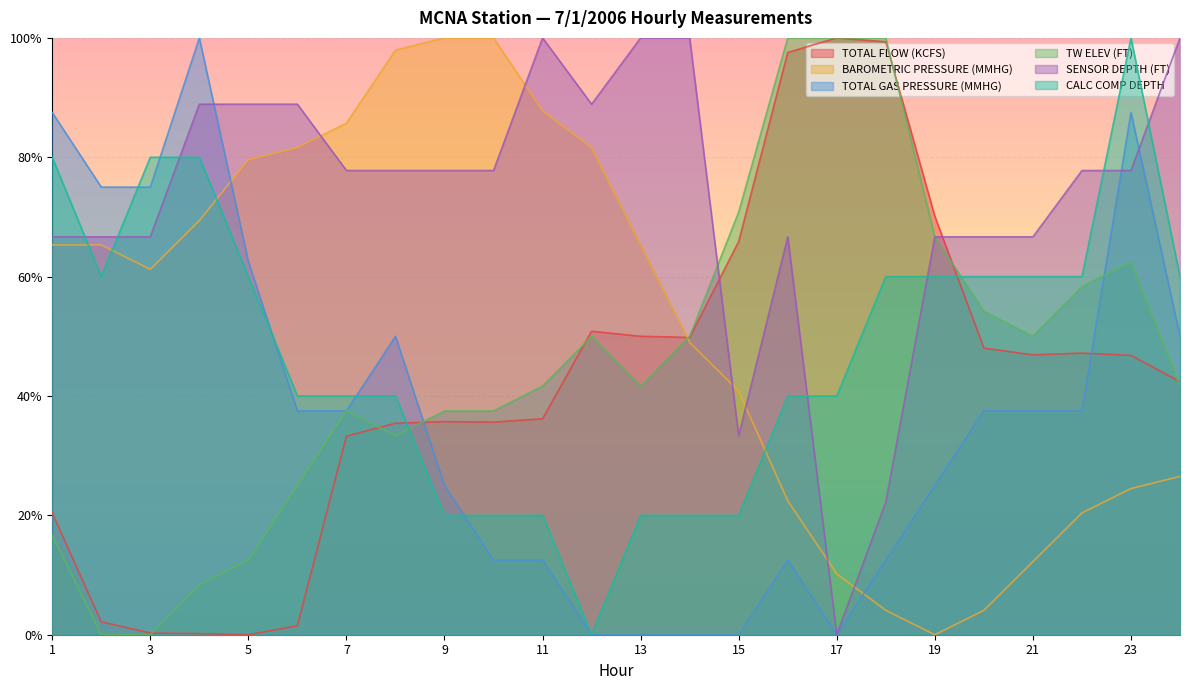

How many series are shown in this chart?

6